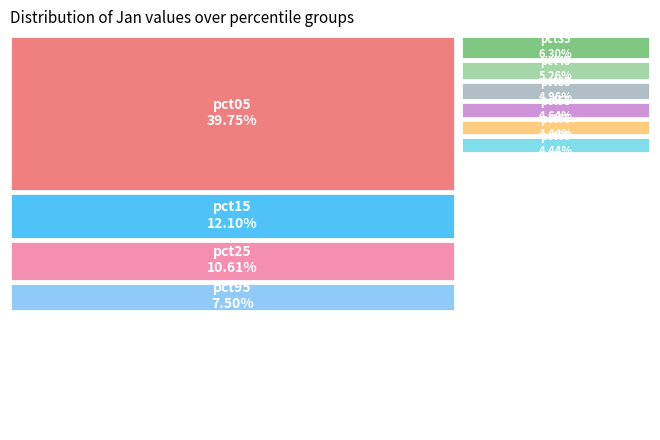

What is the largest slice in the pie chart?

pct05